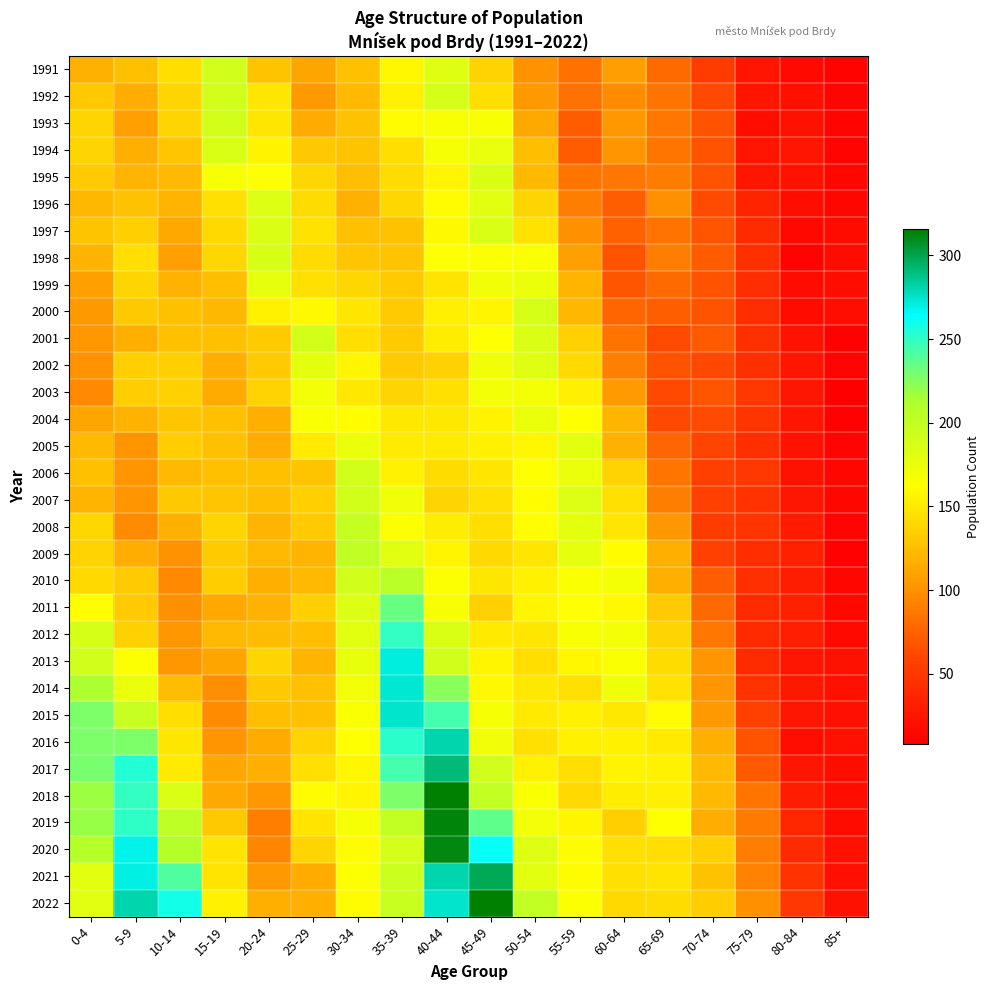

Reading left to right, transcribe all the data shown in this chart.

1991: 0-4=118	5-9=127	10-14=143	15-19=191	20-24=129	25-29=111	30-34=127	35-39=158	40-44=182	45-49=137	50-54=101	55-59=83	60-64=107	65-69=79	70-74=53	75-79=24	80-84=16	85+=11
1992: 0-4=131	5-9=116	10-14=138	15-19=191	20-24=148	25-29=105	30-34=123	35-39=154	40-44=189	45-49=143	50-54=105	55-59=83	60-64=98	65-69=85	70-74=61	75-79=24	80-84=21	85+=12
1993: 0-4=139	5-9=108	10-14=139	15-19=190	20-24=148	25-29=115	30-34=128	35-39=160	40-44=166	45-49=166	50-54=113	55-59=72	60-64=104	65-69=87	70-74=67	75-79=19	80-84=22	85+=12
1994: 0-4=138	5-9=117	10-14=130	15-19=186	20-24=155	25-29=131	30-34=129	35-39=143	40-44=167	45-49=175	50-54=125	55-59=72	60-64=103	65-69=85	70-74=67	75-79=24	80-84=24	85+=12
1995: 0-4=132	5-9=120	10-14=123	15-19=166	20-24=162	25-29=140	30-34=125	35-39=142	40-44=156	45-49=185	50-54=123	55-59=86	60-64=87	65-69=89	70-74=68	75-79=25	80-84=23	85+=13
1996: 0-4=122	5-9=128	10-14=120	15-19=145	20-24=183	25-29=142	30-34=118	35-39=140	40-44=160	45-49=181	50-54=138	55-59=91	60-64=73	65-69=100	70-74=63	75-79=35	80-84=20	85+=14
1997: 0-4=129	5-9=135	10-14=113	15-19=141	20-24=184	25-29=146	30-34=126	35-39=128	40-44=159	45-49=186	50-54=146	55-59=100	60-64=75	65-69=84	70-74=69	75-79=41	80-84=15	85+=18
1998: 0-4=120	5-9=143	10-14=109	15-19=140	20-24=187	25-29=142	30-34=130	35-39=129	40-44=163	45-49=164	50-54=165	55-59=108	60-64=67	65-69=90	70-74=72	75-79=44	80-84=11	85+=18
1999: 0-4=109	5-9=138	10-14=119	15-19=125	20-24=177	25-29=144	30-34=140	35-39=133	40-44=147	45-49=171	50-54=174	55-59=120	60-64=69	65-69=80	70-74=67	75-79=42	80-84=18	85+=19
2000: 0-4=105	5-9=131	10-14=126	15-19=122	20-24=154	25-29=159	30-34=148	35-39=132	40-44=153	45-49=156	50-54=188	55-59=122	60-64=77	65-69=74	70-74=67	75-79=42	80-84=18	85+=19
2001: 0-4=104	5-9=117	10-14=126	15-19=126	20-24=132	25-29=190	30-34=143	35-39=133	40-44=152	45-49=163	50-54=184	55-59=136	60-64=84	65-69=63	70-74=71	75-79=45	80-84=23	85+=10
2002: 0-4=101	5-9=135	10-14=135	15-19=117	20-24=132	25-29=178	30-34=157	35-39=133	40-44=136	45-49=171	50-54=182	55-59=141	60-64=92	65-69=68	70-74=61	75-79=45	80-84=25	85+=12
2003: 0-4=97	5-9=134	10-14=136	15-19=115	20-24=137	25-29=170	30-34=149	35-39=138	40-44=144	45-49=170	50-54=169	55-59=153	60-64=106	65-69=62	70-74=69	75-79=50	80-84=25	85+=8
2004: 0-4=111	5-9=119	10-14=130	15-19=127	20-24=117	25-29=165	30-34=161	35-39=149	40-44=149	45-49=155	50-54=173	55-59=163	60-64=120	65-69=61	70-74=63	75-79=48	80-84=24	85+=10
2005: 0-4=123	5-9=103	10-14=134	15-19=126	20-24=116	25-29=150	30-34=174	35-39=151	40-44=150	45-49=154	50-54=158	55-59=180	60-64=118	65-69=77	70-74=59	75-79=43	80-84=23	85+=12
2006: 0-4=127	5-9=102	10-14=123	15-19=127	20-24=126	25-29=129	30-34=190	35-39=154	40-44=142	45-49=148	50-54=163	55-59=174	60-64=137	65-69=85	70-74=55	75-79=49	80-84=22	85+=13
2007: 0-4=121	5-9=102	10-14=131	15-19=130	20-24=125	25-29=135	30-34=190	35-39=171	40-44=139	45-49=144	50-54=161	55-59=183	60-64=145	65-69=90	70-74=57	75-79=46	80-84=25	85+=13
2008: 0-4=140	5-9=98	10-14=118	15-19=139	20-24=121	25-29=132	30-34=199	35-39=164	40-44=152	45-49=143	50-54=161	55-59=178	60-64=148	65-69=104	70-74=53	75-79=48	80-84=29	85+=12
2009: 0-4=137	5-9=116	10-14=101	15-19=133	20-24=123	25-29=120	30-34=201	35-39=181	40-44=157	45-49=141	50-54=148	55-59=177	60-64=161	65-69=117	70-74=57	75-79=42	80-84=33	85+=10
2010: 0-4=141	5-9=133	10-14=96	15-19=134	20-24=117	25-29=123	30-34=191	35-39=205	40-44=164	45-49=148	50-54=154	55-59=165	60-64=169	65-69=117	70-74=73	75-79=43	80-84=30	85+=13
2011: 0-4=161	5-9=133	10-14=100	15-19=113	20-24=119	25-29=135	30-34=183	35-39=233	40-44=166	45-49=136	50-54=156	55-59=163	60-64=159	65-69=132	70-74=80	75-79=41	80-84=33	85+=15
2012: 0-4=188	5-9=136	10-14=104	15-19=123	20-24=124	25-29=125	30-34=180	35-39=249	40-44=186	45-49=150	50-54=148	55-59=166	60-64=169	65-69=139	70-74=87	75-79=40	80-84=31	85+=16
2013: 0-4=192	5-9=164	10-14=104	15-19=111	20-24=138	25-29=120	30-34=176	35-39=271	40-44=192	45-49=157	50-54=143	55-59=158	60-64=165	65-69=142	70-74=102	75-79=41	80-84=25	85+=22
2014: 0-4=213	5-9=175	10-14=124	15-19=99	20-24=131	25-29=127	30-34=170	35-39=273	40-44=224	45-49=159	50-54=149	55-59=145	60-64=172	65-69=146	70-74=103	75-79=46	80-84=27	85+=21
2015: 0-4=227	5-9=198	10-14=143	15-19=98	20-24=125	25-29=127	30-34=165	35-39=275	40-44=244	45-49=168	50-54=151	55-59=154	60-64=149	65-69=160	70-74=105	75-79=57	80-84=26	85+=21
2016: 0-4=228	5-9=228	10-14=148	15-19=103	20-24=115	25-29=137	30-34=162	35-39=252	40-44=281	45-49=171	50-54=144	55-59=154	60-64=154	65-69=151	70-74=117	75-79=68	80-84=20	85+=21
2017: 0-4=229	5-9=254	10-14=150	15-19=112	20-24=117	25-29=144	30-34=158	35-39=244	40-44=291	45-49=192	50-54=154	55-59=143	60-64=155	65-69=154	70-74=123	75-79=71	80-84=25	85+=20
2018: 0-4=218	5-9=249	10-14=184	15-19=113	20-24=104	25-29=160	30-34=157	35-39=227	40-44=316	45-49=200	50-54=165	55-59=141	60-64=152	65-69=153	70-74=123	75-79=85	80-84=30	85+=20
2019: 0-4=219	5-9=251	10-14=202	15-19=131	20-24=91	25-29=147	30-34=168	35-39=200	40-44=313	45-49=236	50-54=170	55-59=156	60-64=135	65-69=162	70-74=116	75-79=88	80-84=37	85+=18
2020: 0-4=207	5-9=269	10-14=208	15-19=147	20-24=95	25-29=138	30-34=160	35-39=189	40-44=312	45-49=262	50-54=182	55-59=160	60-64=145	65-69=143	70-74=135	75-79=91	80-84=41	85+=21
2021: 0-4=180	5-9=270	10-14=241	15-19=147	20-24=105	25-29=115	30-34=164	35-39=194	40-44=280	45-49=299	50-54=179	55-59=160	60-64=145	65-69=147	70-74=128	75-79=93	80-84=47	85+=21
2022: 0-4=181	5-9=280	10-14=259	15-19=154	20-24=117	25-29=117	30-34=160	35-39=196	40-44=274	45-49=315	50-54=200	55-59=164	60-64=141	65-69=142	70-74=134	75-79=100	80-84=49	85+=22